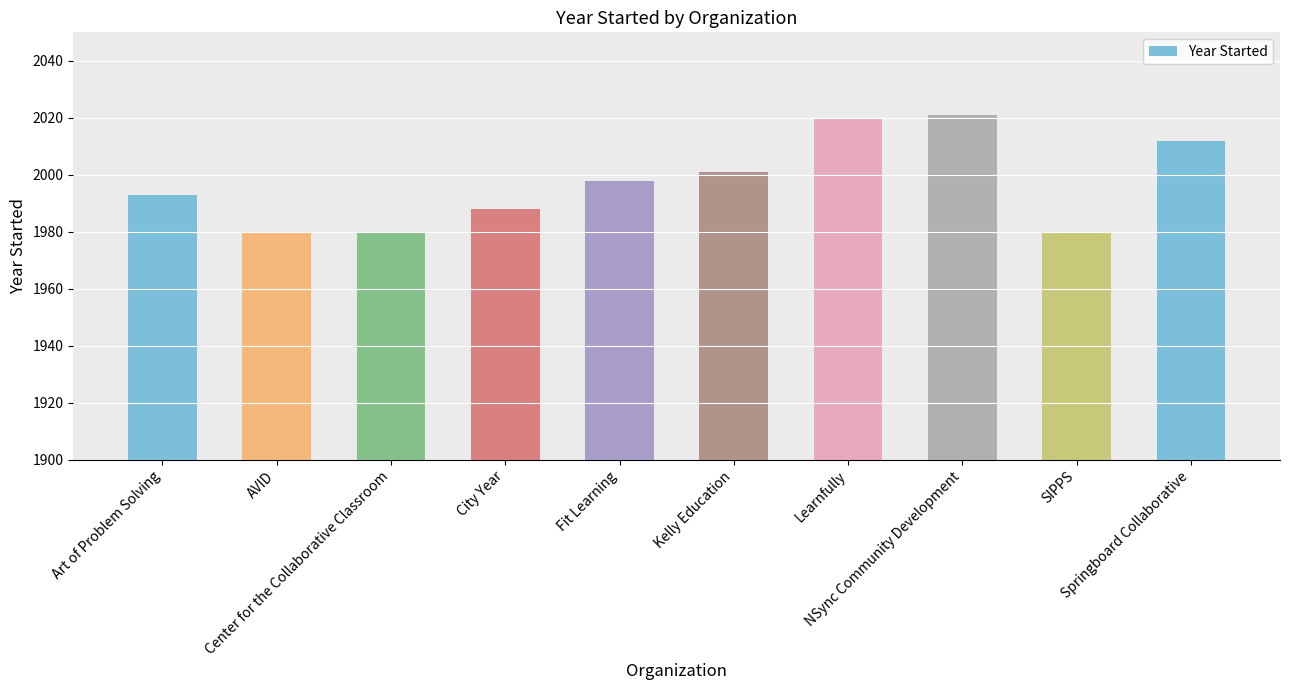

Is it true that the value at Art of Problem Solving is 1086?

False